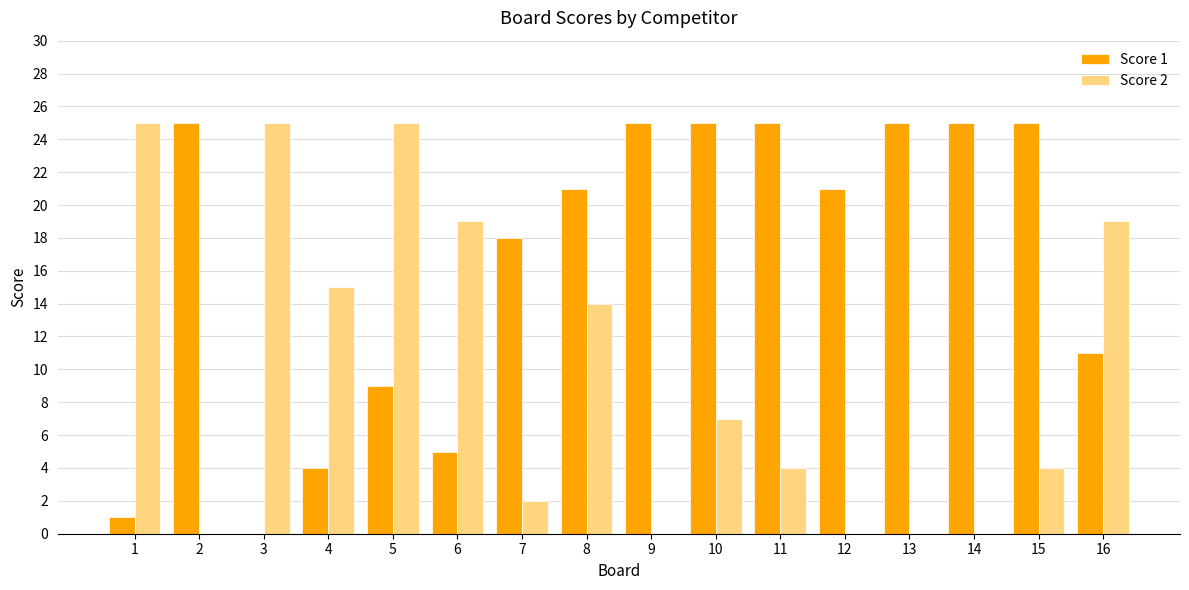

Count the number of categories in the chart.

16